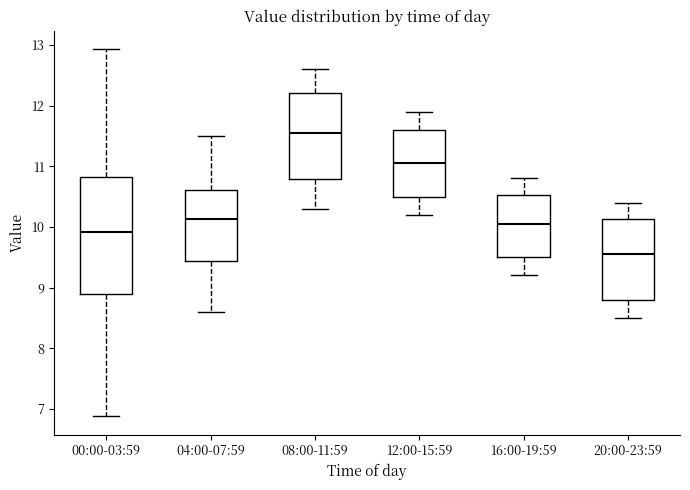

Which box's median line is the highest?

08:00-11:59